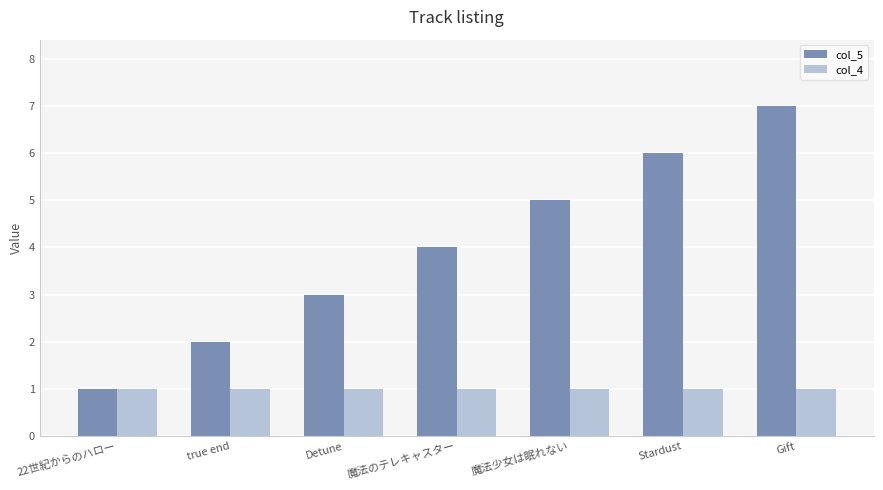

Does the chart contain any negative values?

No